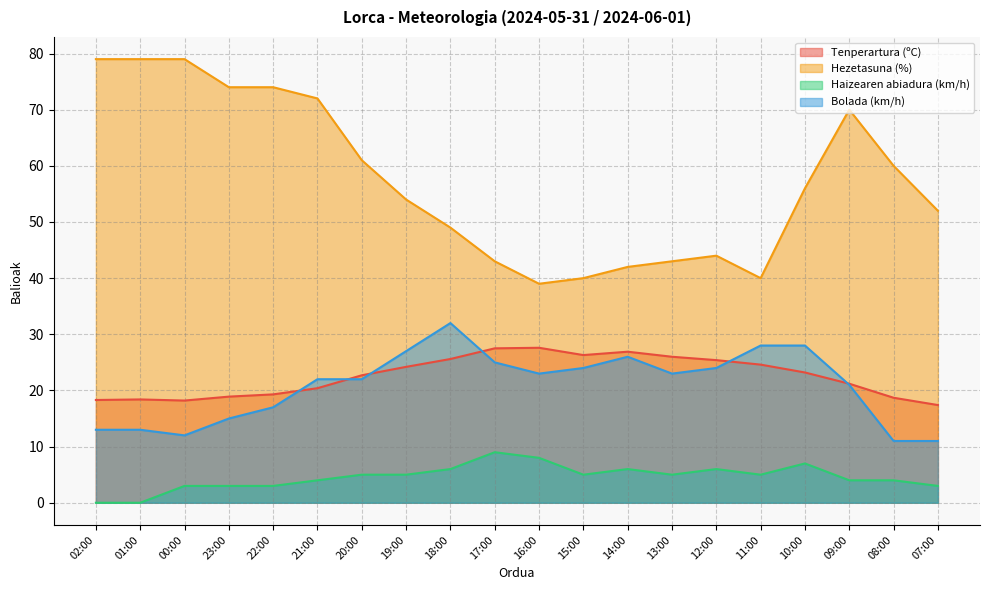

What is the average value of the Haizearen abiadura (km/h) series?

4.5